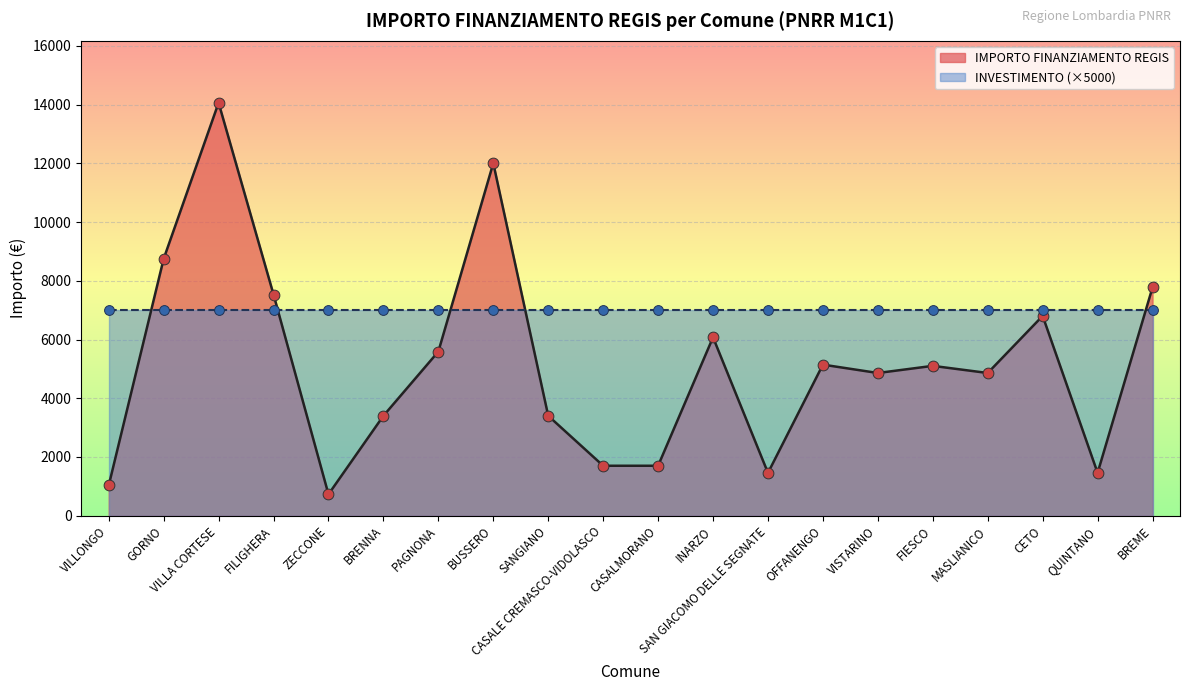

What is the change in value from SANGIANO to QUINTANO?

-1944